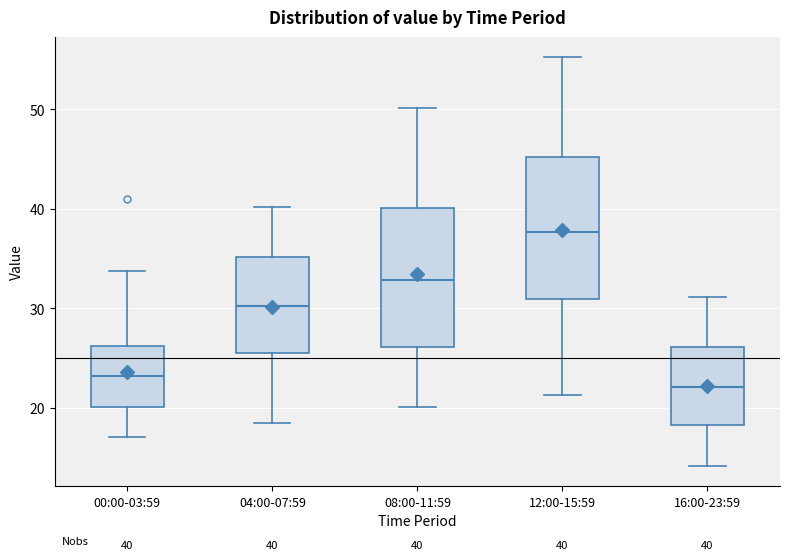

Which box has the highest median line?

12:00-15:59